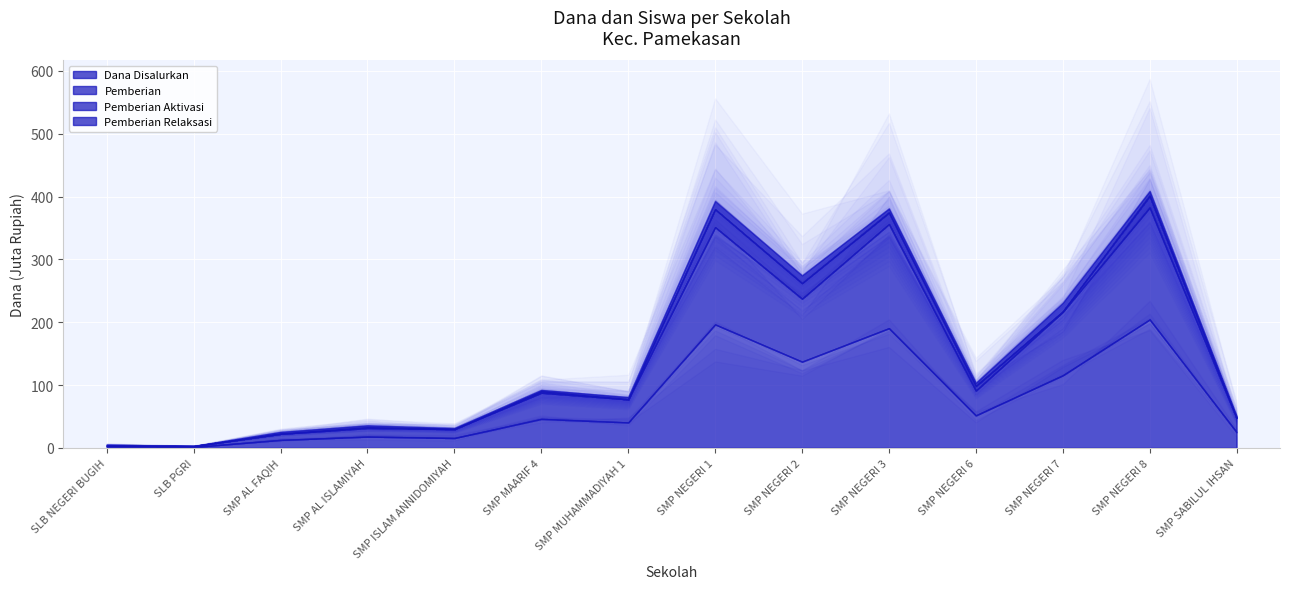

Reading left to right, list all the values displayed in this chart.

Dana Disalurkan: SLB NEGERI BUGIH=2625000	SLB PGRI=1500000	SMP AL FAQIH=12750000	SMP AL ISLAMIYAH=18000000	SMP ISLAM ANNIDOMIYAH=15750000	SMP MAARIF 4=46125000	SMP MUHAMMADIYAH 1=40500000	SMP NEGERI 1=196500000	SMP NEGERI 2=137250000	SMP NEGERI 3=190500000	SMP NEGERI 6=51750000	SMP NEGERI 7=115500000	SMP NEGERI 8=204375000	SMP SABILUL IHSAN=25125000
Pemberian: SLB NEGERI BUGIH=1125000	SLB PGRI=1500000	SMP AL FAQIH=9750000	SMP AL ISLAMIYAH=13500000	SMP ISLAM ANNIDOMIYAH=14250000	SMP MAARIF 4=41625000	SMP MUHAMMADIYAH 1=36750000	SMP NEGERI 1=154875000	SMP NEGERI 2=100125000	SMP NEGERI 3=165750000	SMP NEGERI 6=39375000	SMP NEGERI 7=100875000	SMP NEGERI 8=178125000	SMP SABILUL IHSAN=22500000
Pemberian Aktivasi: SLB NEGERI BUGIH=0	SLB PGRI=0	SMP AL FAQIH=0	SMP AL ISLAMIYAH=1500000	SMP ISLAM ANNIDOMIYAH=0	SMP MAARIF 4=2250000	SMP MUHAMMADIYAH 1=0	SMP NEGERI 1=28500000	SMP NEGERI 2=24750000	SMP NEGERI 3=18375000	SMP NEGERI 6=7500000	SMP NEGERI 7=750000	SMP NEGERI 8=18750000	SMP SABILUL IHSAN=0
Pemberian Relaksasi: SLB NEGERI BUGIH=1500000	SLB PGRI=0	SMP AL FAQIH=3000000	SMP AL ISLAMIYAH=3000000	SMP ISLAM ANNIDOMIYAH=1500000	SMP MAARIF 4=2250000	SMP MUHAMMADIYAH 1=3750000	SMP NEGERI 1=13125000	SMP NEGERI 2=12375000	SMP NEGERI 3=6375000	SMP NEGERI 6=4875000	SMP NEGERI 7=13875000	SMP NEGERI 8=7500000	SMP SABILUL IHSAN=2625000
Siswa Disalurkan: SLB NEGERI BUGIH=4	SLB PGRI=3	SMP AL FAQIH=23	SMP AL ISLAMIYAH=29	SMP ISLAM ANNIDOMIYAH=27	SMP MAARIF 4=74	SMP MUHAMMADIYAH 1=68	SMP NEGERI 1=305	SMP NEGERI 2=207	SMP NEGERI 3=309	SMP NEGERI 6=87	SMP NEGERI 7=194	SMP NEGERI 8=324	SMP SABILUL IHSAN=36